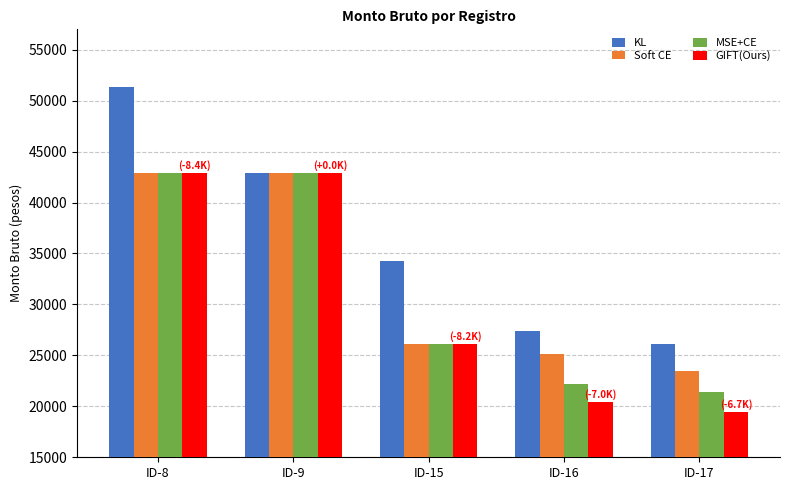

What is the value of the Soft CE bar at the 2nd from the left?

42901.4